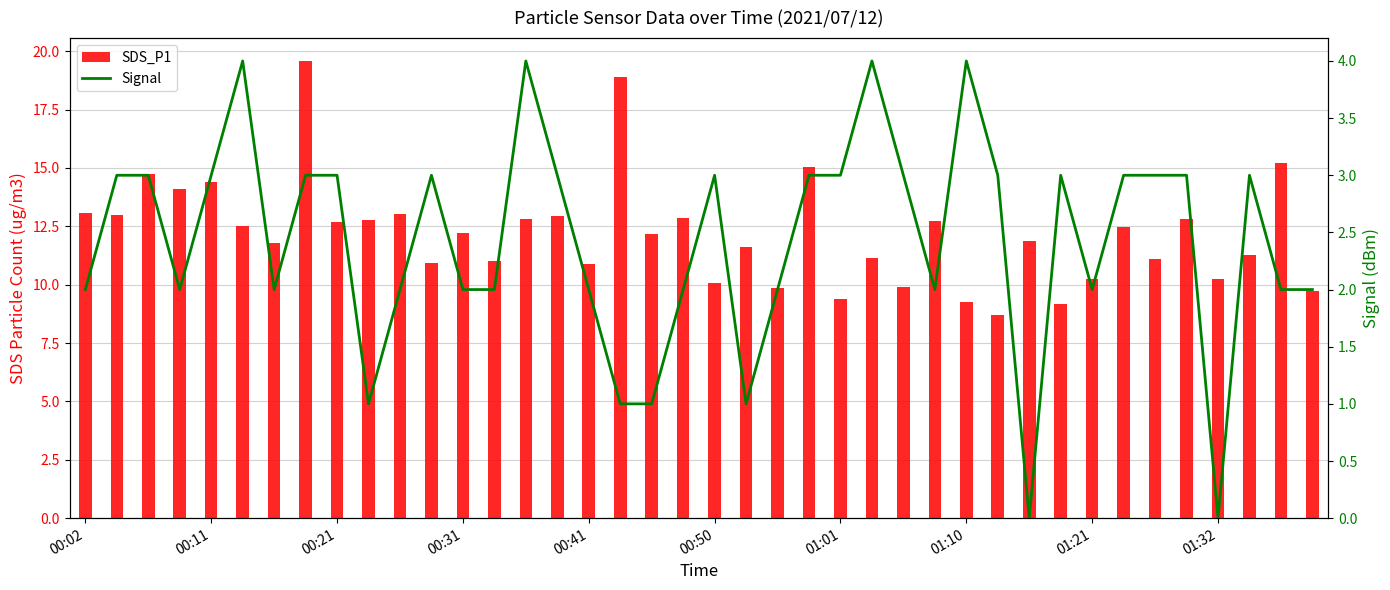

How many Signal values are between 2 and 3?

30